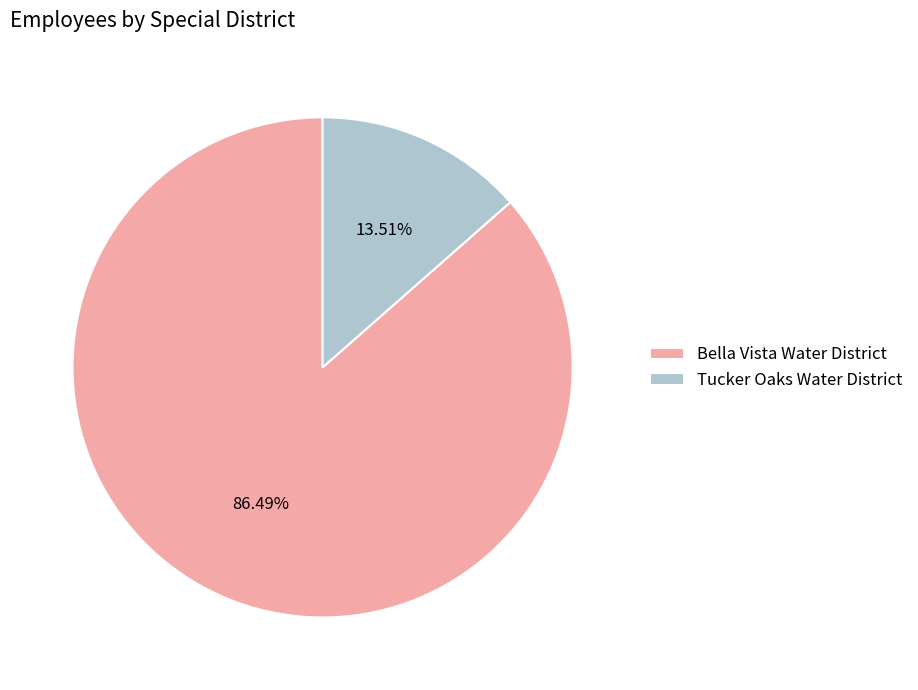

To the nearest percent, what percentage of the pie is Bella Vista Water District?

86%